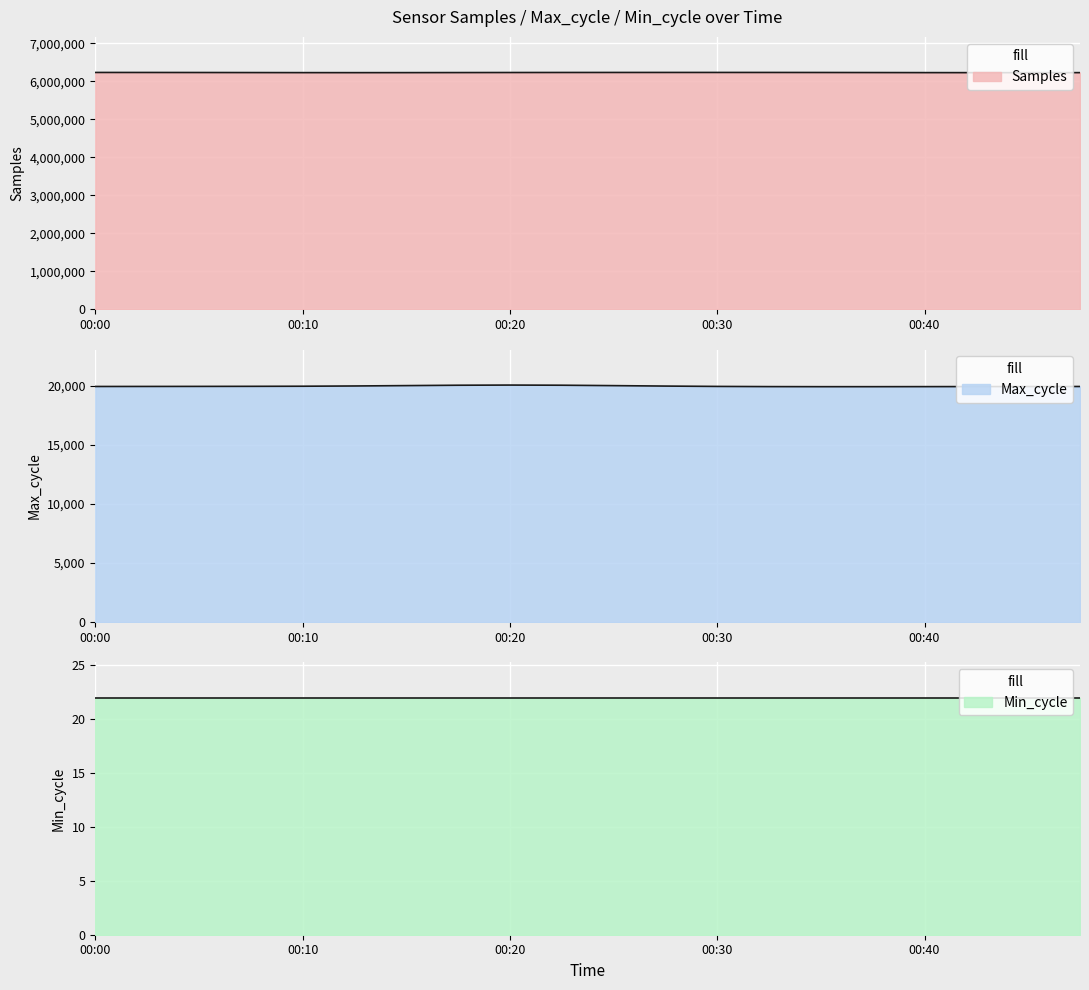

Which series has the largest total across all categories?

Samples